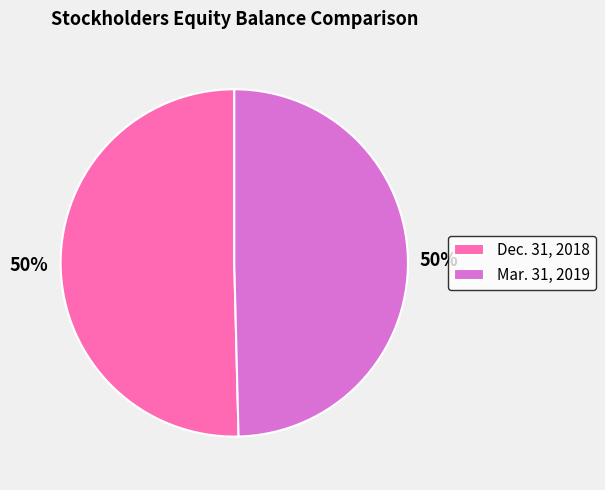

Is the sum of Mar. 31, 2019 and Dec. 31, 2018 greater than half?

Yes